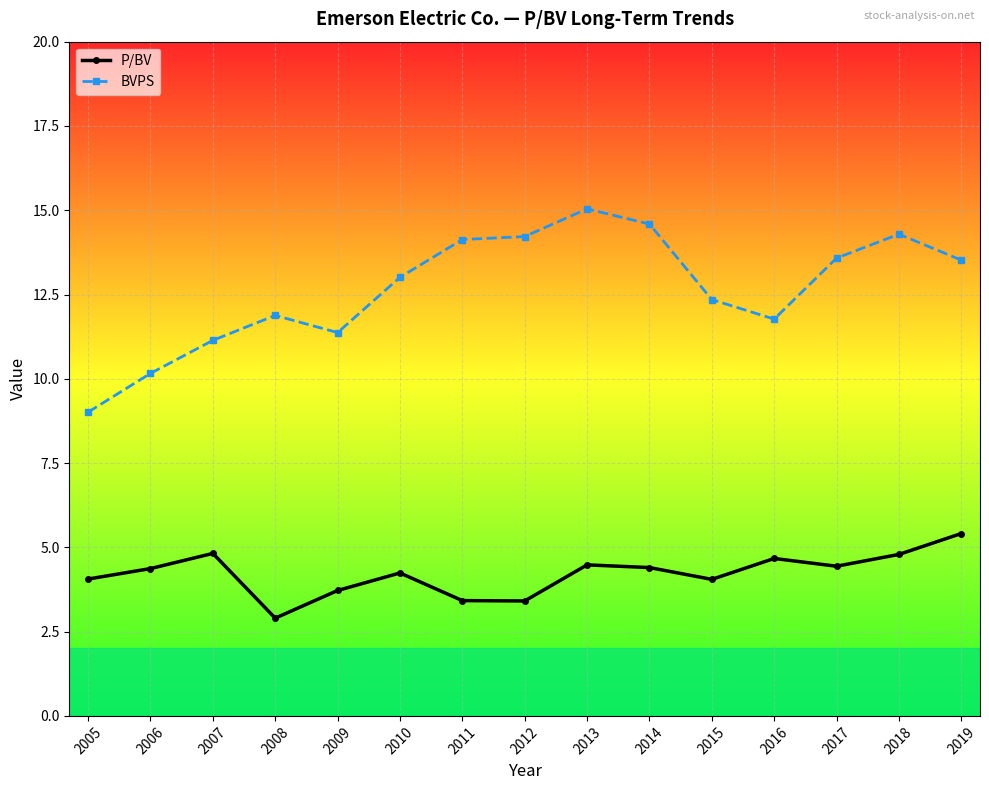

Is the value of P/BV at 2014 greater than the value of BVPS at 2018?

No